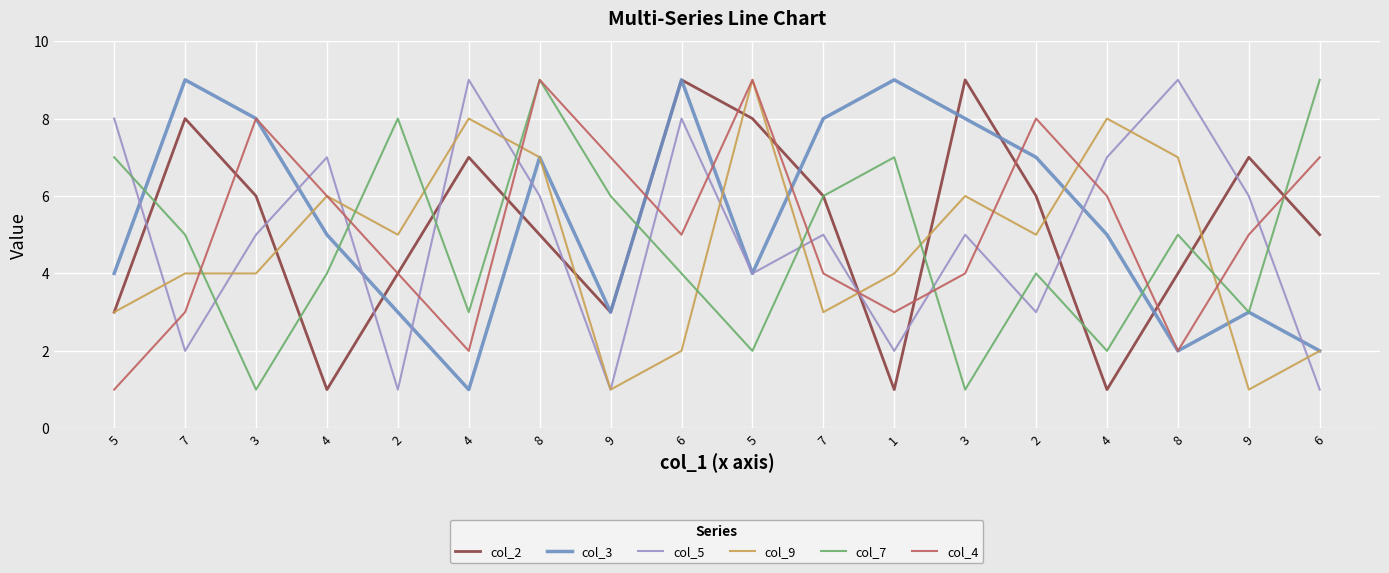

Between which two adjacent categories do col_4 and col_7 first intersect?

7 and 3